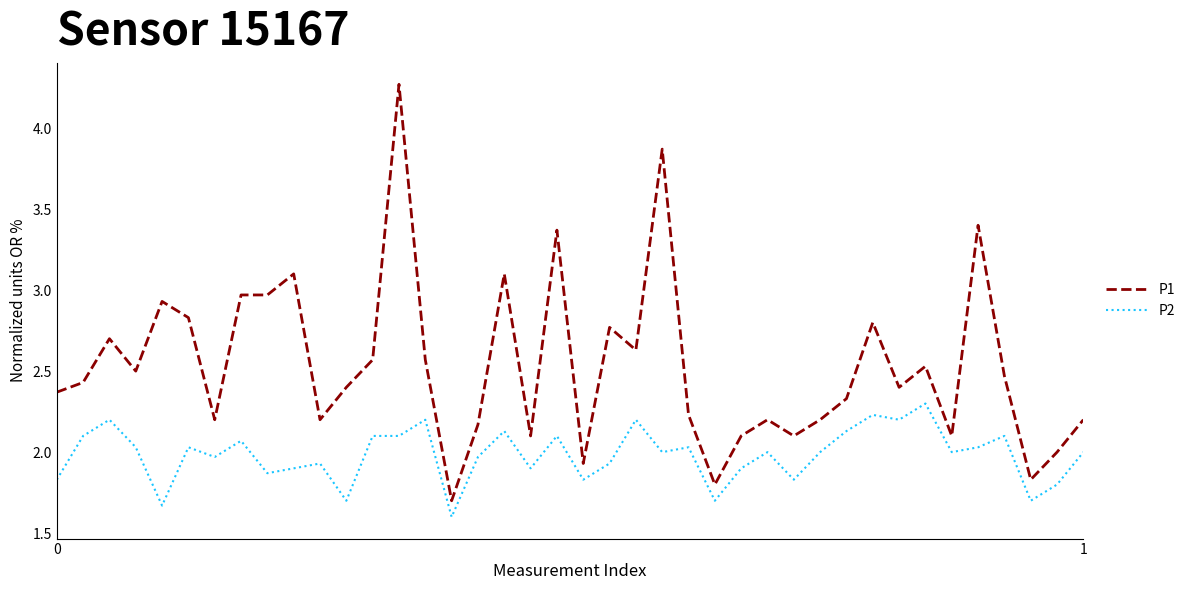

True or false: P1 and P2 intersect in this chart.

False